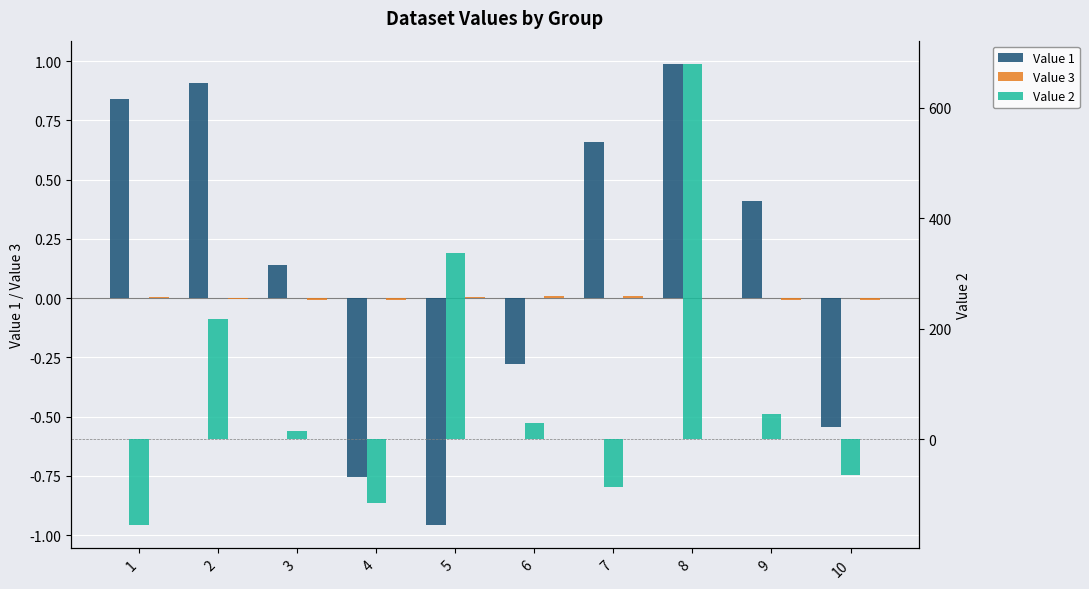

Which series has the largest total across all categories?

Value 2